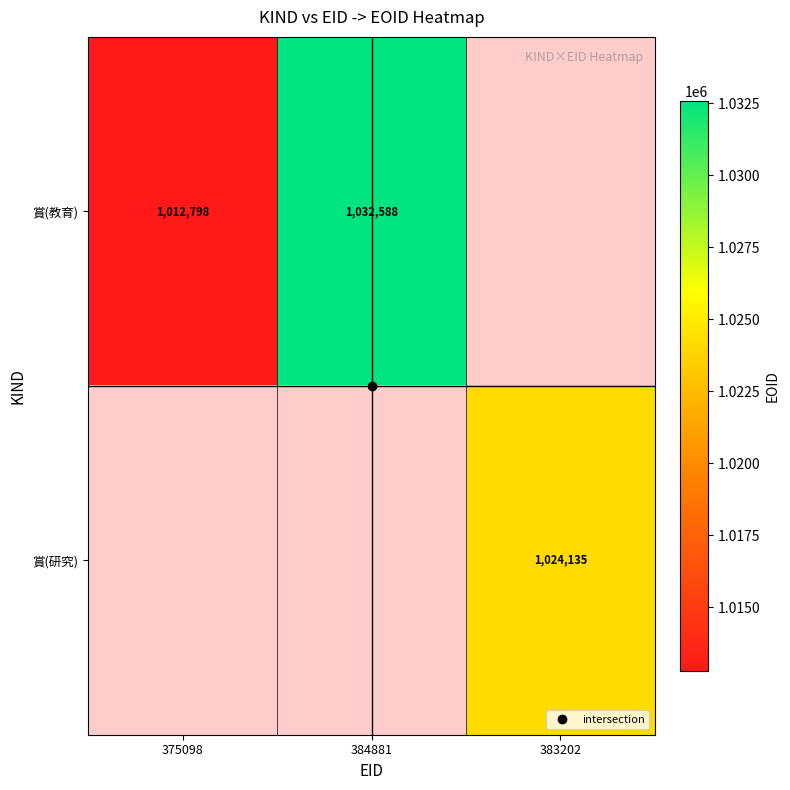

Rank the series by their maximum value, from highest to lowest.

賞(教育), 賞(研究)